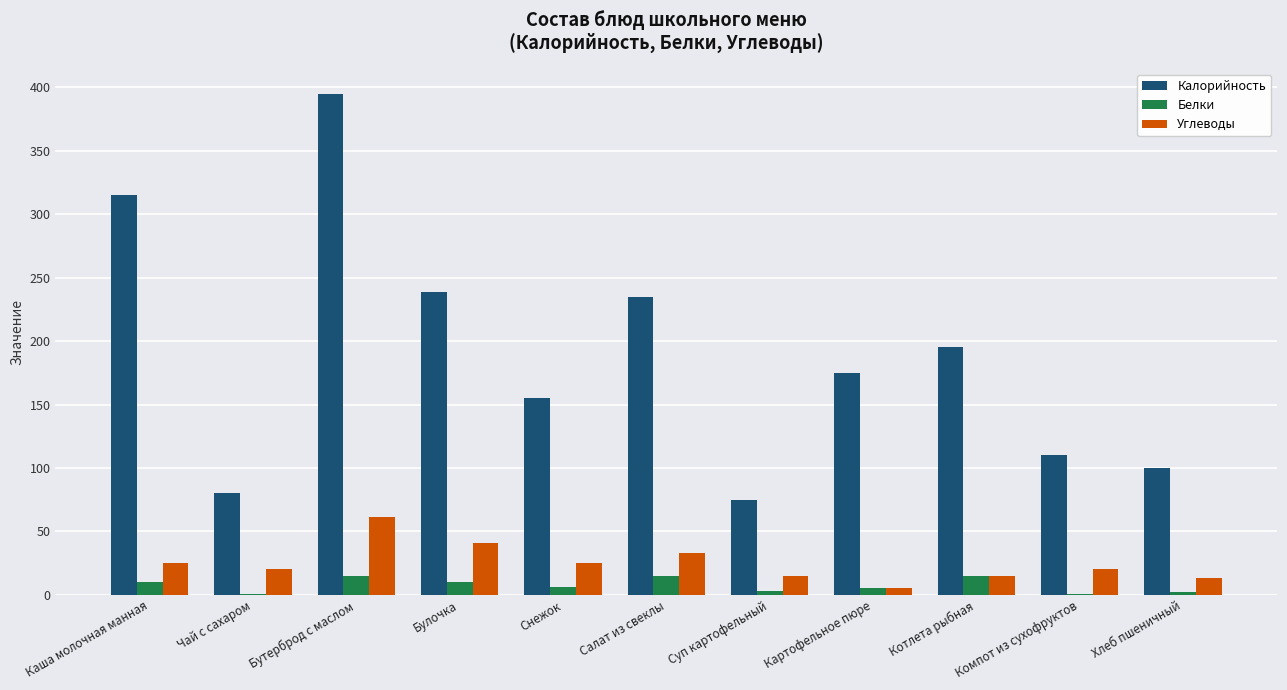

At which label does Калорийность reach its peak?

Бутерброд с маслом